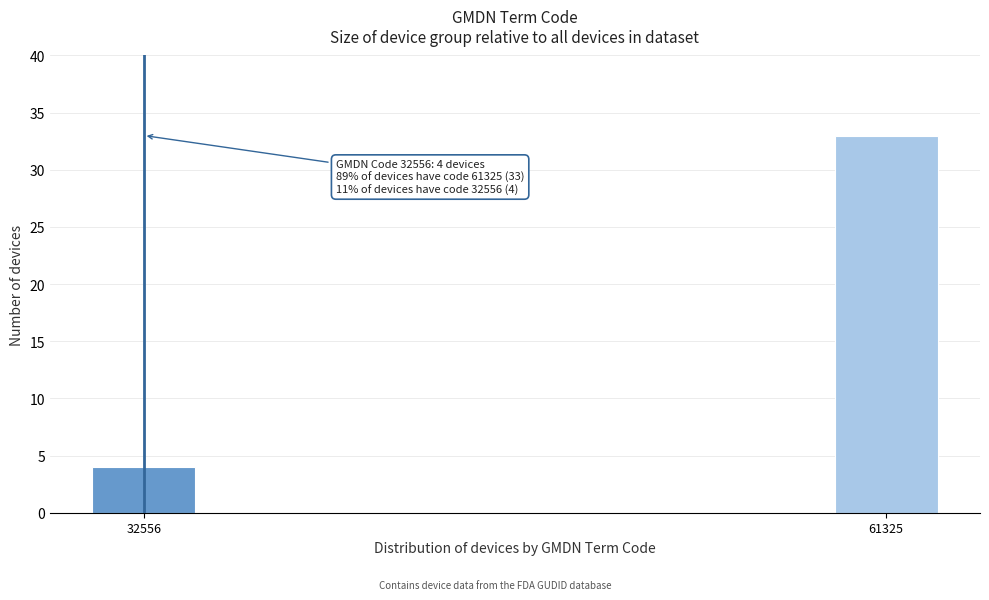

Reading left to right, transcribe all the data shown in this chart.

4	33